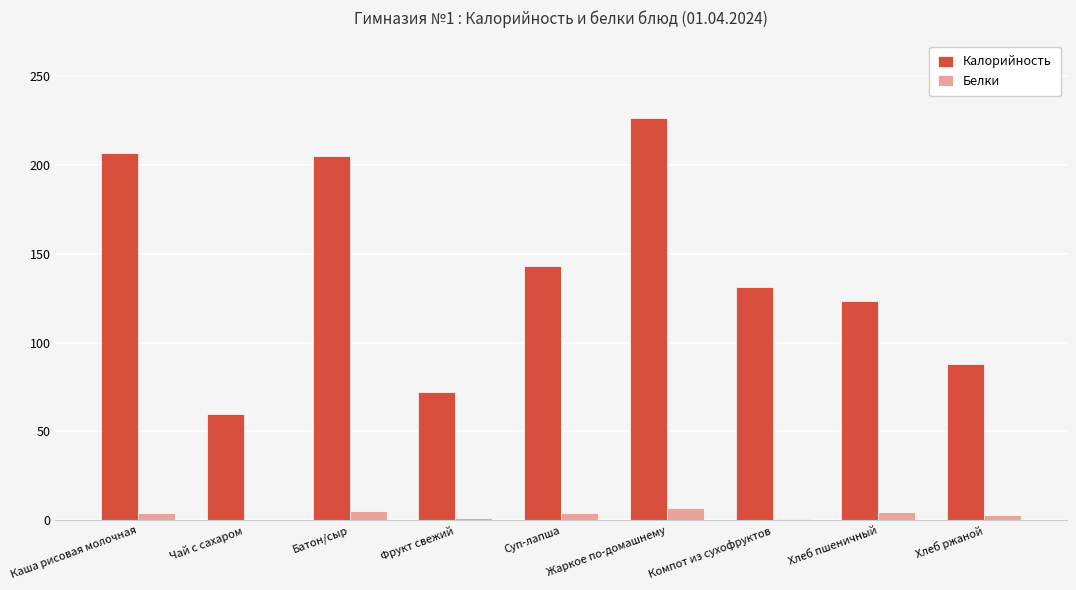

What is the approximate value of Калорийность at Суп-лапша?

143.2